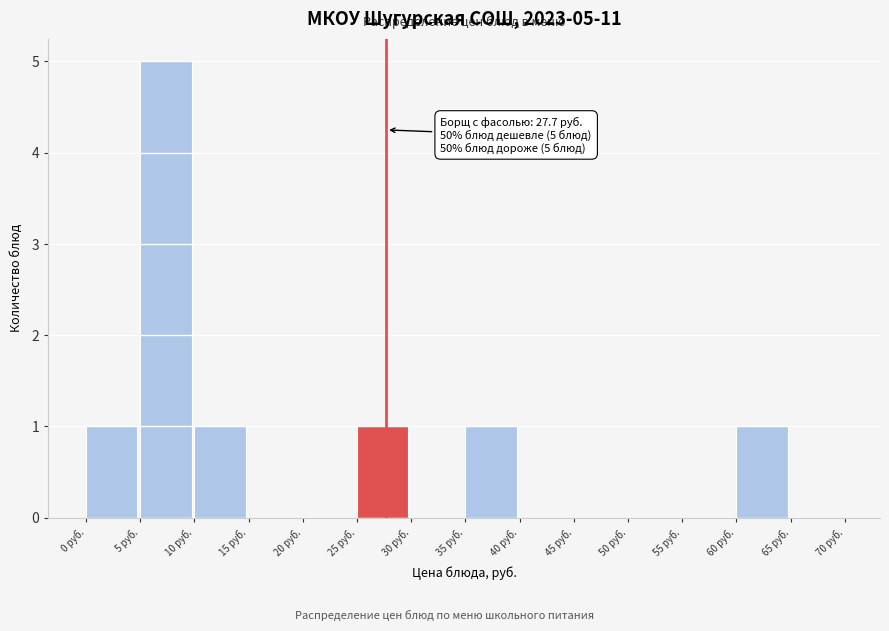

Over which range of the x-axis is the bar tallest?

5 to 10